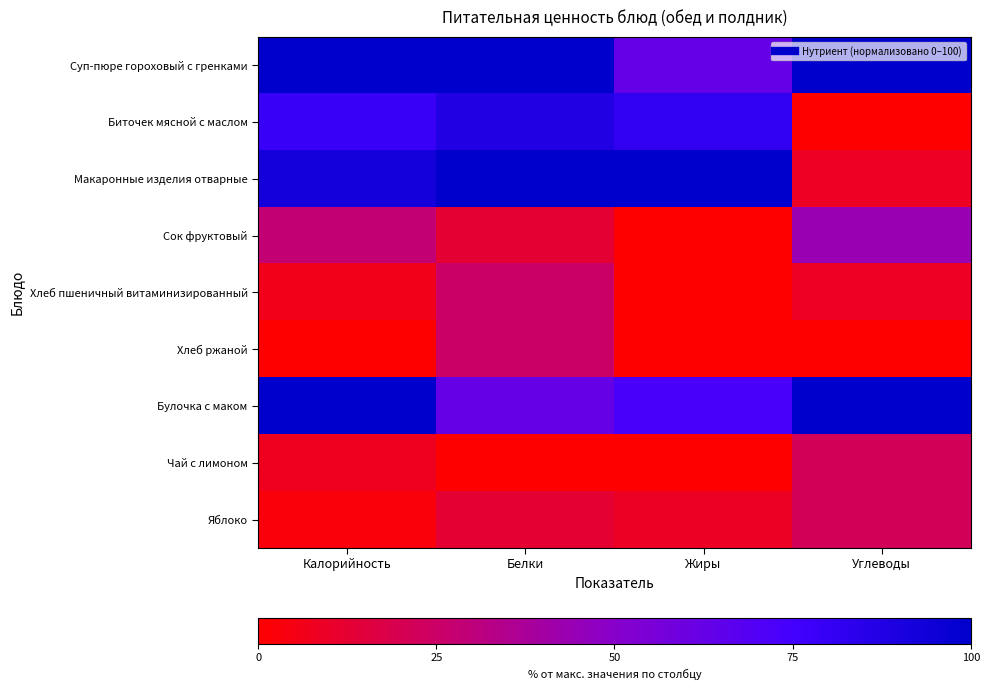

Reading right to left, what are all the values shown in this chart?

Суп-пюре гороховый с гренками: Углеводы=100.0	Жиры=63.6	Белки=100.0	Калорийность=100.0
Биточек мясной с маслом: Углеводы=0.0	Жиры=81.8	Белки=87.5	Калорийность=78.7
Макаронные изделия отварные: Углеводы=8.7	Жиры=100.0	Белки=100.0	Калорийность=92.9
Сок фруктовый: Углеводы=43.5	Жиры=0.0	Белки=12.5	Калорийность=28.4
Хлеб пшеничный витаминизированный: Углеводы=8.7	Жиры=0.0	Белки=25.0	Калорийность=6.4
Хлеб ржаной: Углеводы=0.0	Жиры=0.0	Белки=25.0	Калорийность=0.0
Булочка с маком: Углеводы=100.0	Жиры=72.7	Белки=62.5	Калорийность=100.0
Чай с лимоном: Углеводы=21.7	Жиры=0.0	Белки=0.0	Калорийность=7.8
Яблоко: Углеводы=21.7	Жиры=9.1	Белки=12.5	Калорийность=2.8